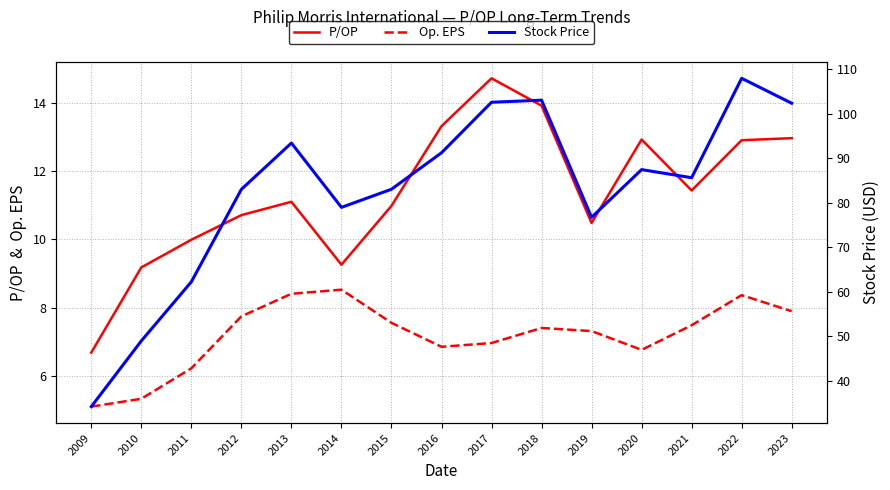

Where is the first local minimum for Op. EPS?

2016